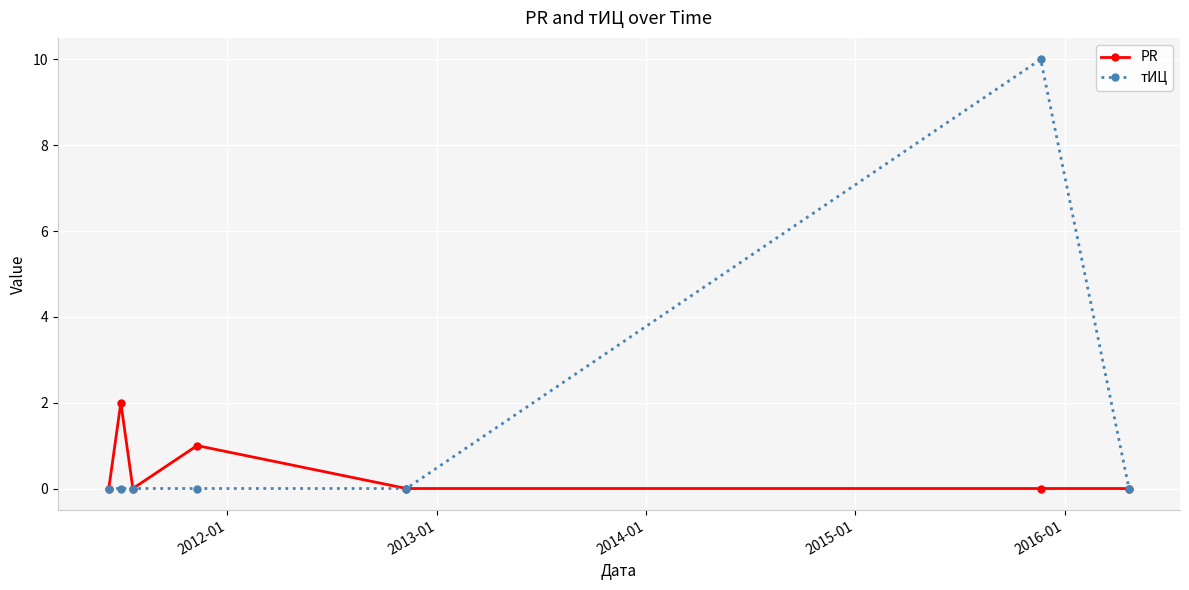

Which series has the widest spread of values?

тИЦ